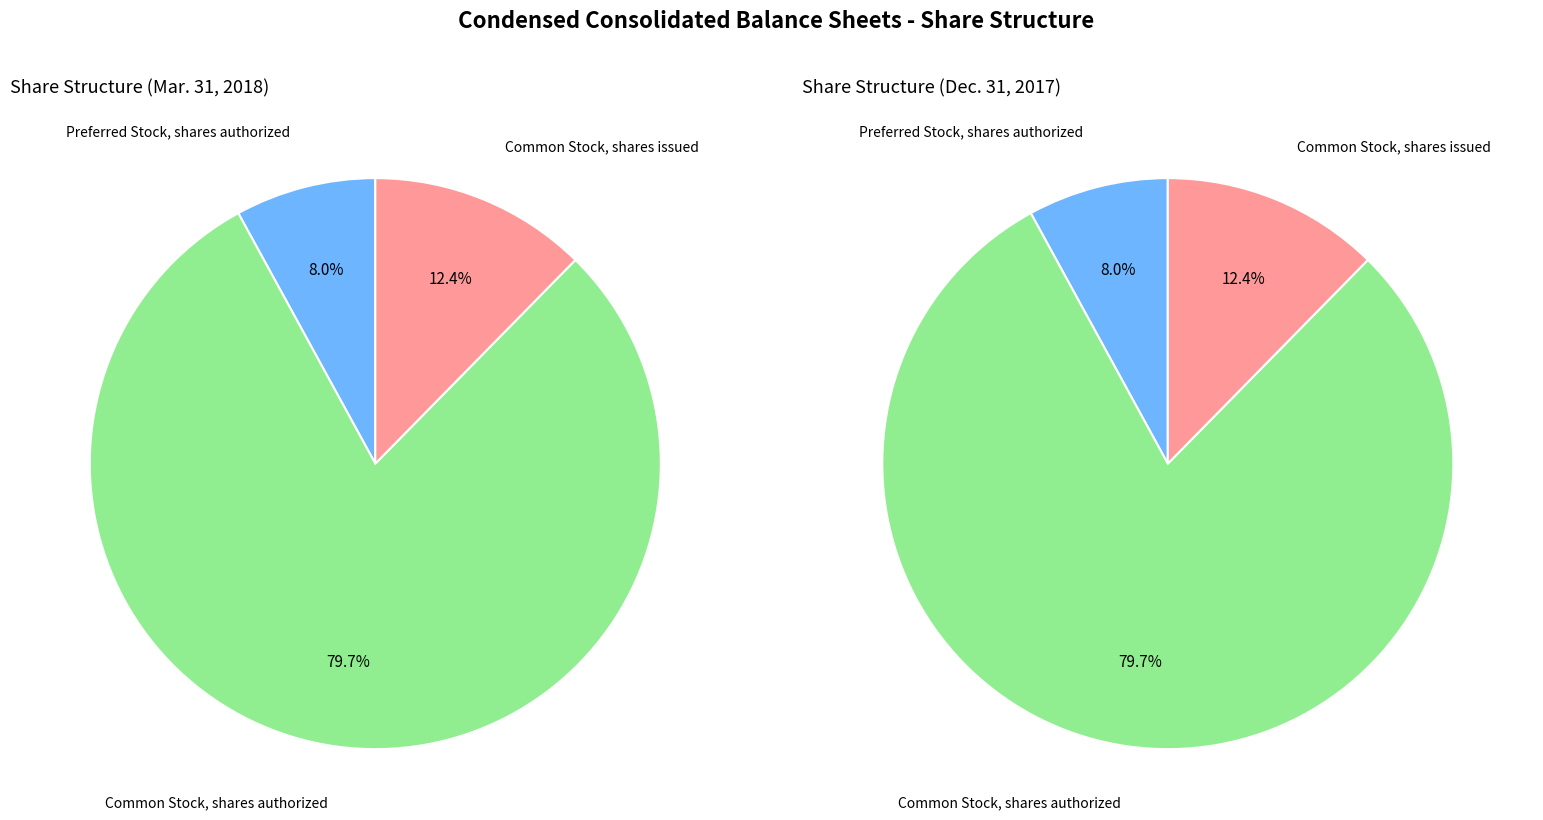

Is there a majority slice in this chart?

Yes